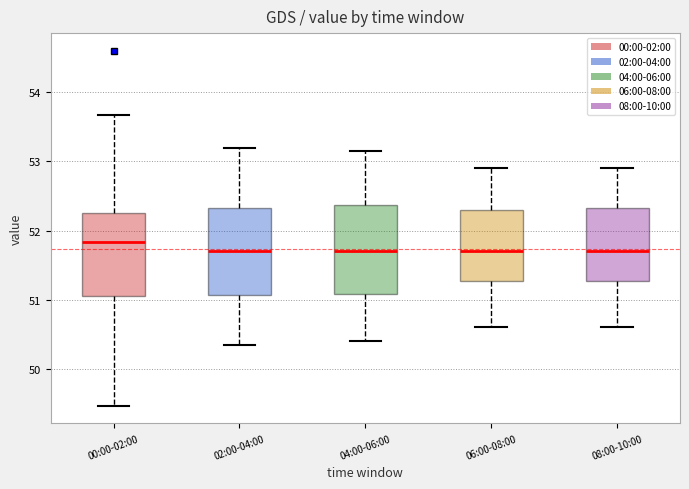

Which box's median line is the highest?

00:00-02:00